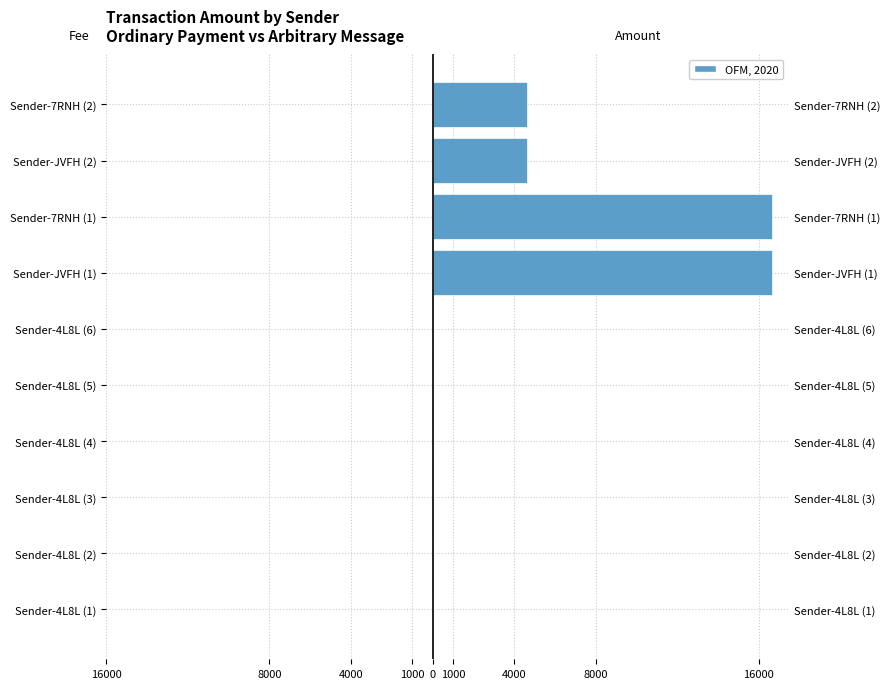

Is the value of Amount (right) at Sender-4L8L (3) greater than the value of Fee (mirrored left) at Sender-4L8L (2)?

Yes